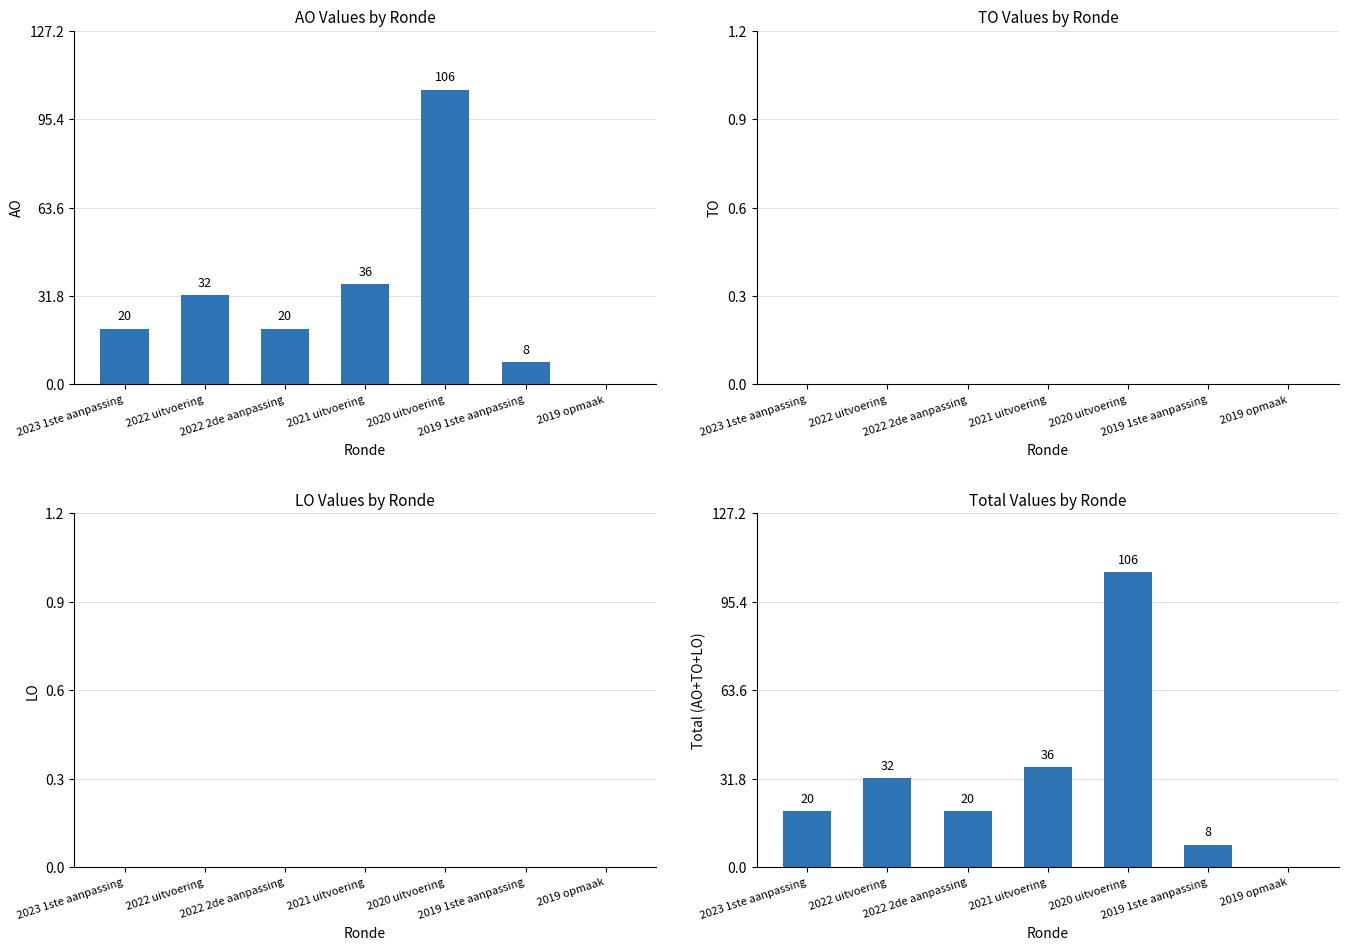

How many groups of bars are there?

7